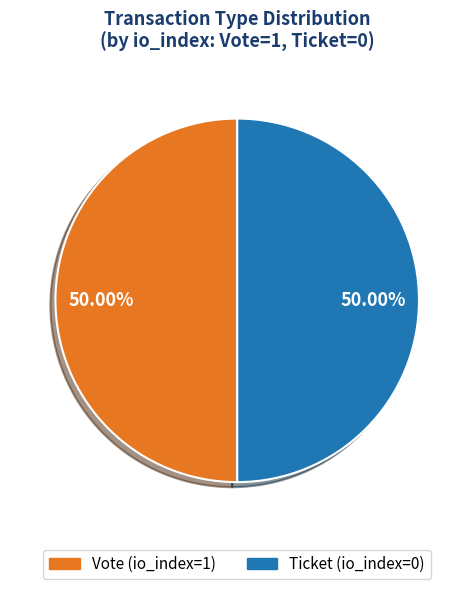

Count the number of slices in the pie.

2